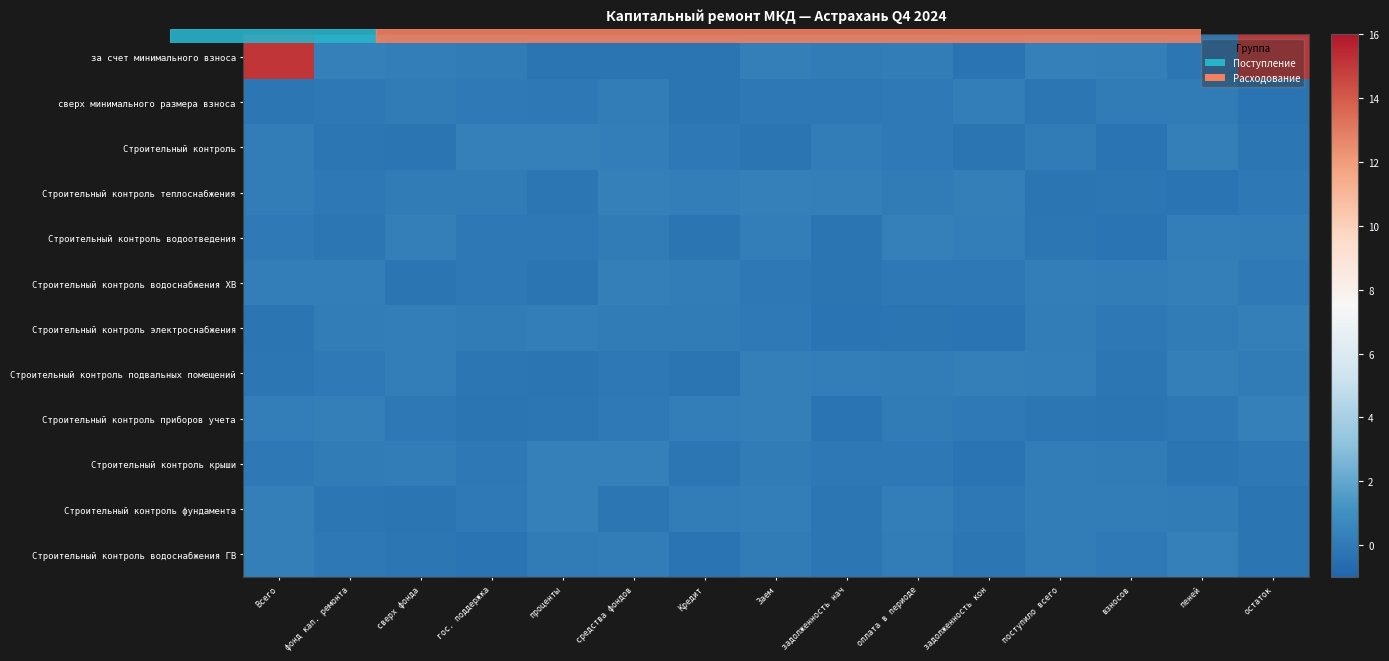

Reading left to right, list all the values displayed in this chart.

за счет минимального взноса: Всего=15.1	фонд кап. ремонта=0.3	сверх фонда=0.1	гос. поддержка=0.1	проценты=-0.2	средства фондов=-0.2	Кредит=-0.3	Заем=0.2	задолженность нач=0.1	оплата в периоде=0.1	задолженность кон=-0.3	поступило всего=0.3	взносов=0.2	пеней=-0.2	остаток=15.1
сверх минимального размера взноса: Всего=-0.2	фонд кап. ремонта=-0.1	сверх фонда=0.0	гос. поддержка=-0.0	проценты=-0.1	средства фондов=0.1	Кредит=-0.2	Заем=-0.1	задолженность нач=-0.1	оплата в периоде=-0.0	задолженность кон=0.2	поступило всего=-0.2	взносов=0.0	пеней=0.1	остаток=-0.3
Строительный контроль: Всего=0.1	фонд кап. ремонта=-0.2	сверх фонда=-0.3	гос. поддержка=0.3	проценты=0.3	средства фондов=0.2	Кредит=-0.1	Заем=-0.2	задолженность нач=0.1	оплата в периоде=-0.0	задолженность кон=-0.2	поступило всего=-0.0	взносов=-0.3	пеней=0.2	остаток=-0.1
Строительный контроль теплоснабжения: Всего=0.1	фонд кап. ремонта=-0.1	сверх фонда=0.0	гос. поддержка=0.0	проценты=-0.2	средства фондов=0.3	Кредит=0.2	Заем=0.3	задолженность нач=0.2	оплата в периоде=0.1	задолженность кон=0.3	поступило всего=-0.2	взносов=-0.2	пеней=-0.3	остаток=-0.1
Строительный контроль водоотведения: Всего=-0.1	фонд кап. ремонта=-0.1	сверх фонда=0.2	гос. поддержка=-0.1	проценты=-0.1	средства фондов=0.0	Кредит=-0.2	Заем=0.2	задолженность нач=-0.3	оплата в периоде=0.3	задолженность кон=0.2	поступило всего=-0.2	взносов=-0.3	пеней=0.2	остаток=0.1
Строительный контроль водоснабжения ХВ: Всего=0.1	фонд кап. ремонта=0.2	сверх фонда=-0.3	гос. поддержка=-0.1	проценты=-0.2	средства фондов=0.2	Кредит=0.1	Заем=-0.1	задолженность нач=-0.3	оплата в периоде=-0.1	задолженность кон=-0.1	поступило всего=0.1	взносов=0.1	пеней=0.2	остаток=-0.0
Строительный контроль электроснабжения: Всего=-0.2	фонд кап. ремонта=0.1	сверх фонда=0.2	гос. поддержка=0.0	проценты=0.2	средства фондов=-0.0	Кредит=0.0	Заем=-0.0	задолженность нач=-0.3	оплата в периоде=-0.2	задолженность кон=-0.3	поступило всего=0.1	взносов=-0.1	пеней=0.0	остаток=0.2
Строительный контроль подвальных помещений: Всего=-0.2	фонд кап. ремонта=-0.1	сверх фонда=0.2	гос. поддержка=-0.2	проценты=-0.3	средства фондов=-0.1	Кредит=-0.2	Заем=0.3	задолженность нач=0.2	оплата в периоде=0.1	задолженность кон=0.2	поступило всего=0.2	взносов=-0.2	пеней=0.2	остаток=0.0
Строительный контроль приборов учета: Всего=0.2	фонд кап. ремонта=0.2	сверх фонда=-0.1	гос. поддержка=-0.2	проценты=-0.2	средства фондов=-0.0	Кредит=0.2	Заем=0.2	задолженность нач=-0.3	оплата в периоде=0.0	задолженность кон=-0.0	поступило всего=-0.2	взносов=-0.2	пеней=-0.1	остаток=0.3
Строительный контроль крыши: Всего=-0.1	фонд кап. ремонта=0.0	сверх фонда=0.1	гос. поддержка=-0.1	проценты=0.3	средства фондов=0.3	Кредит=-0.1	Заем=-0.0	задолженность нач=-0.1	оплата в периоде=-0.1	задолженность кон=-0.3	поступило всего=0.1	взносов=0.0	пеней=-0.3	остаток=-0.1
Строительный контроль фундамента: Всего=0.2	фонд кап. ремонта=-0.2	сверх фонда=-0.2	гос. поддержка=-0.0	проценты=0.3	средства фондов=-0.2	Кредит=0.1	Заем=0.2	задолженность нач=-0.2	оплата в периоде=0.1	задолженность кон=-0.1	поступило всего=0.1	взносов=0.1	пеней=0.0	остаток=-0.2
Строительный контроль водоснабжения ГВ: Всего=0.2	фонд кап. ремонта=-0.1	сверх фонда=-0.2	гос. поддержка=-0.3	проценты=0.1	средства фондов=0.1	Кредит=-0.3	Заем=0.0	задолженность нач=-0.2	оплата в периоде=0.1	задолженность кон=-0.2	поступило всего=0.1	взносов=-0.1	пеней=0.3	остаток=-0.2